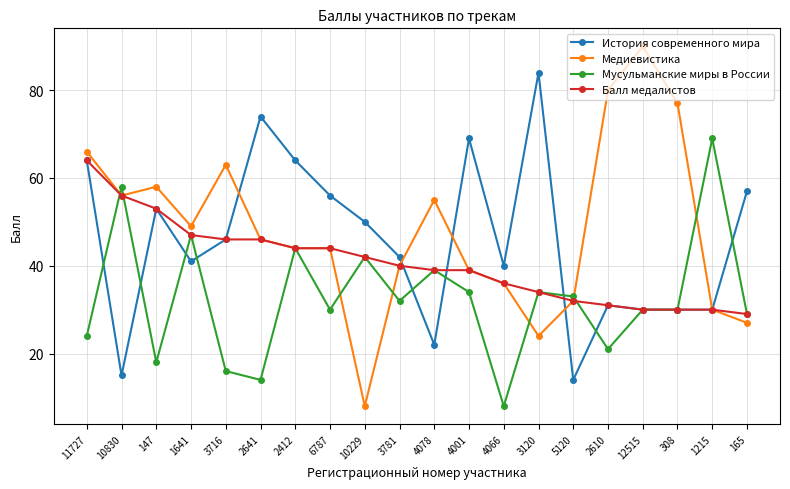

The Медиевистика series shows 58 at 147. True or false?

True